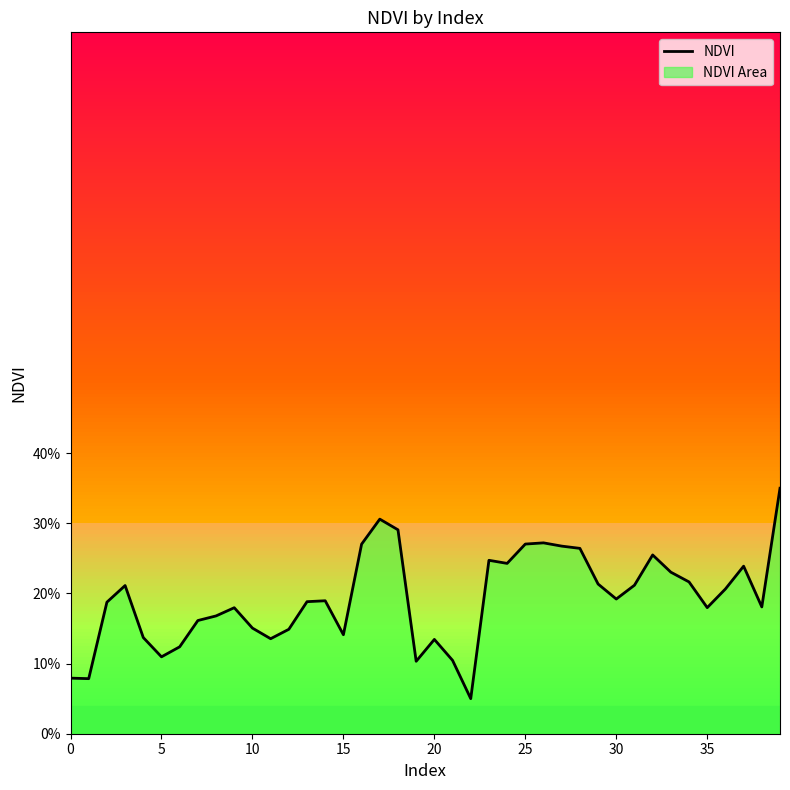

Is it true that the value at 19 is 0.1?

True